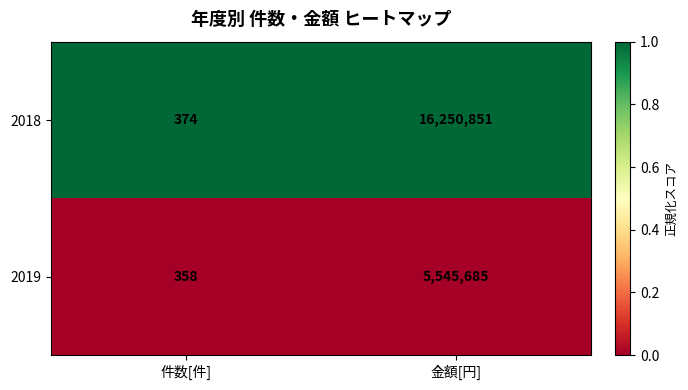

What is the maximum value shown in the chart?

16250851